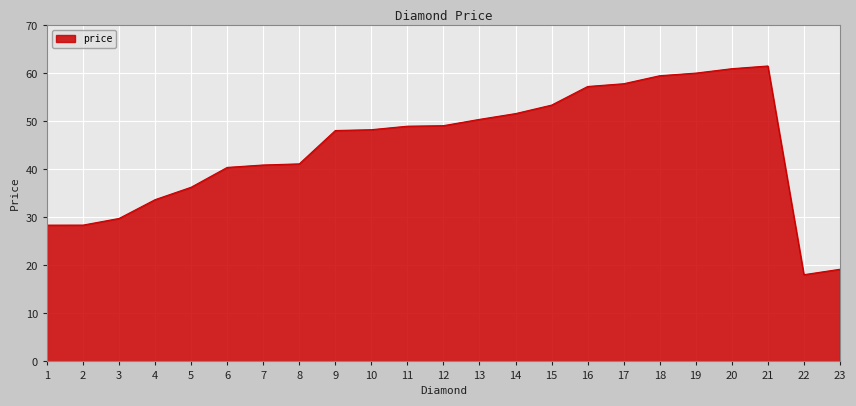

Count the number of categories in the chart.

23